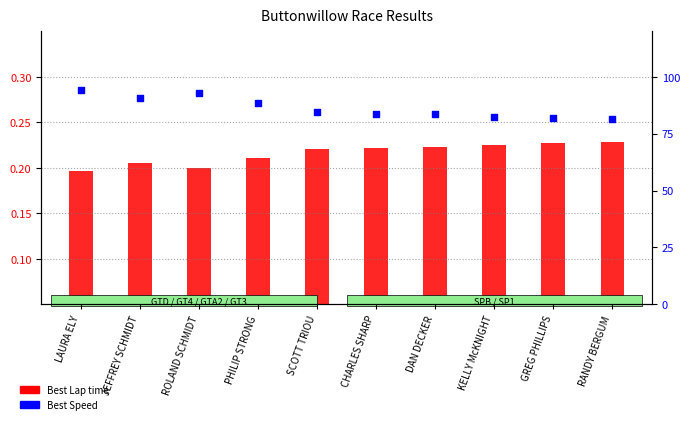

What is the total value across all series at CHARLES SHARP?

84.1